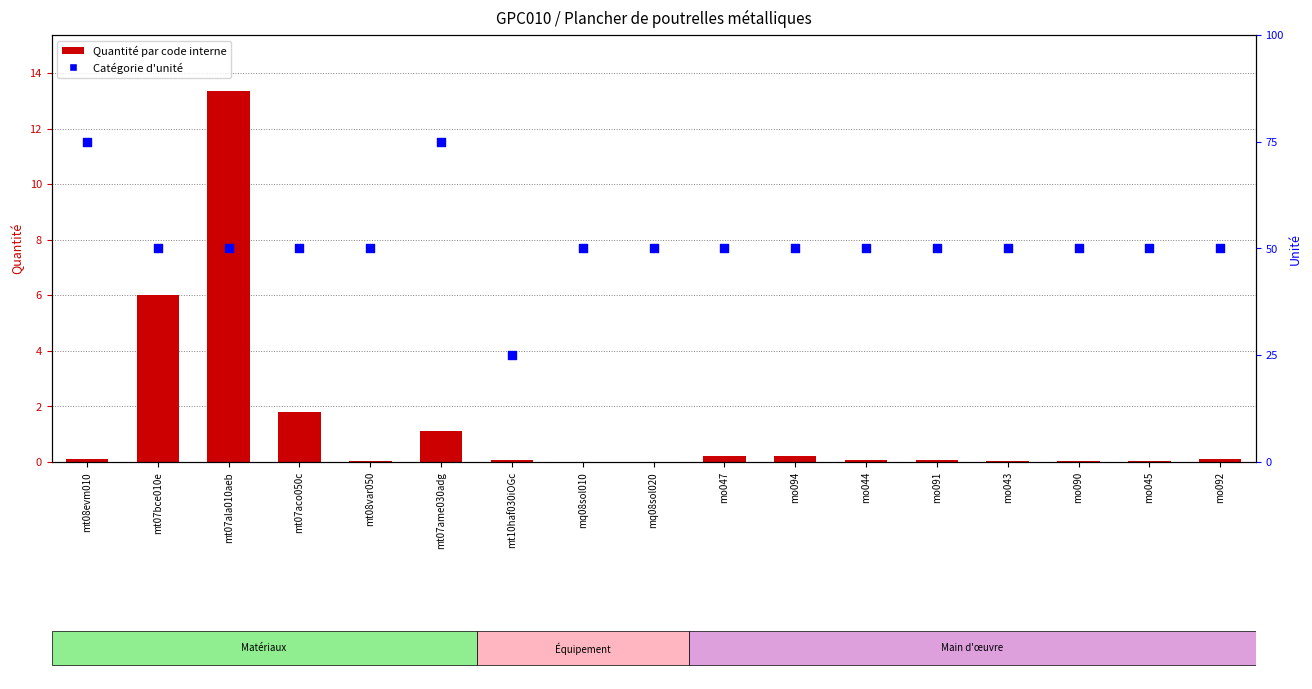

Which series has the largest total across all categories?

Unité (catégorie)